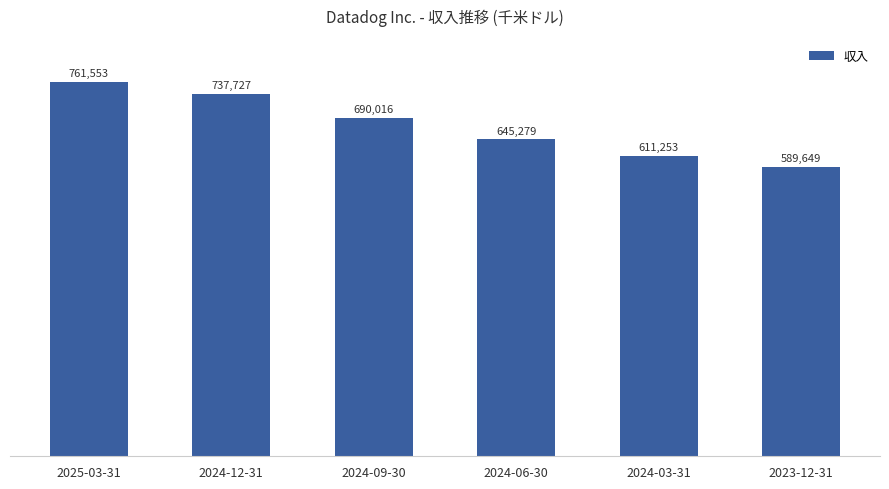

Which category has the highest value across all series?

2025-03-31